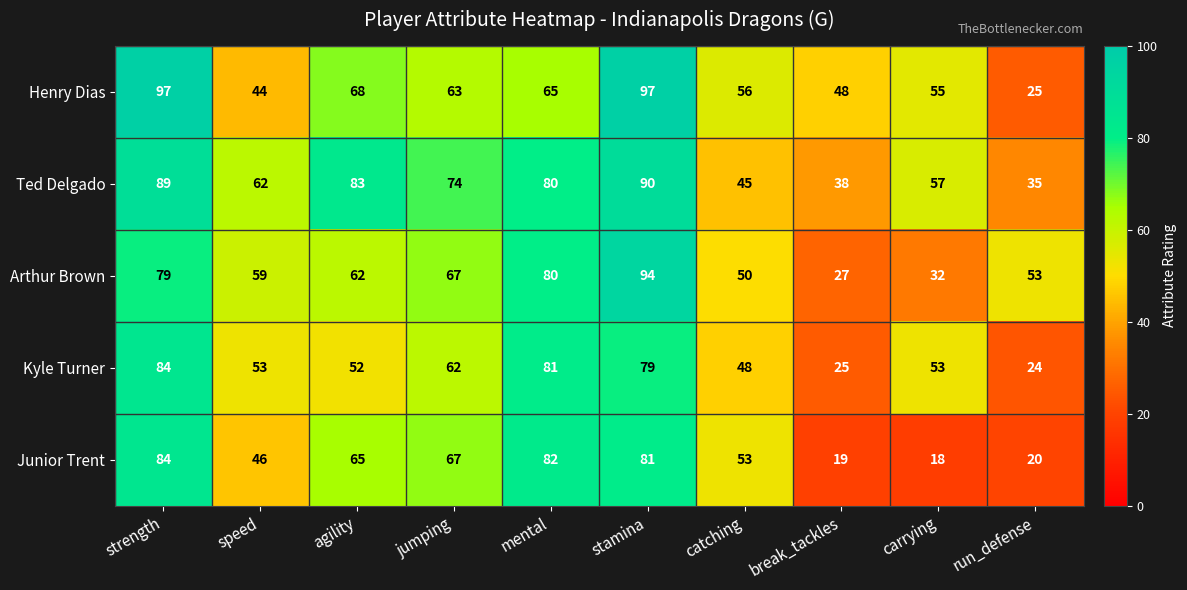

Is the value of Ted Delgado at break_tackles greater than the value of Junior Trent at catching?

No